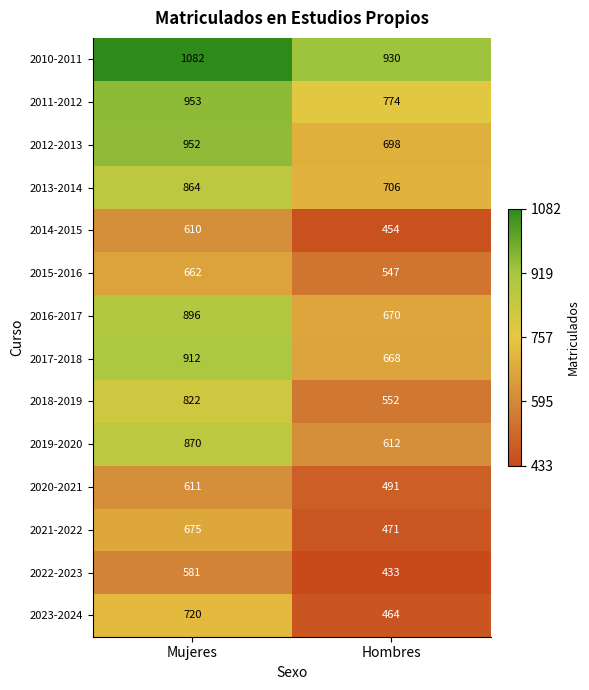

What is the total value across all series at Mujeres?

11210